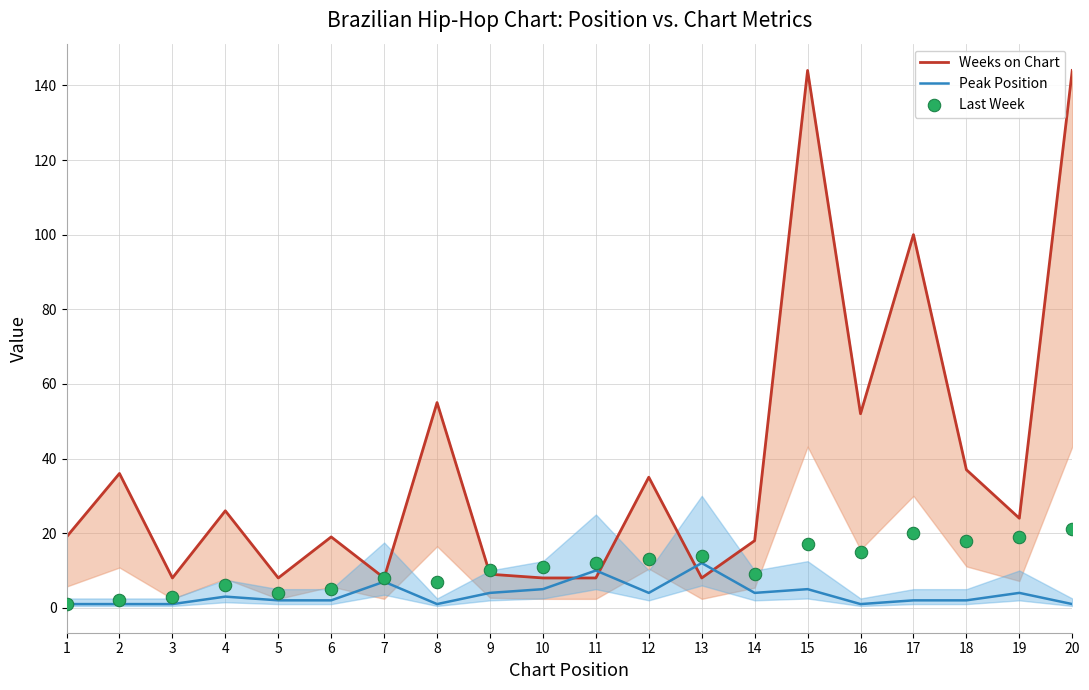

What are all the series names shown in the legend?

Weeks on Chart, Peak Position, Last Week